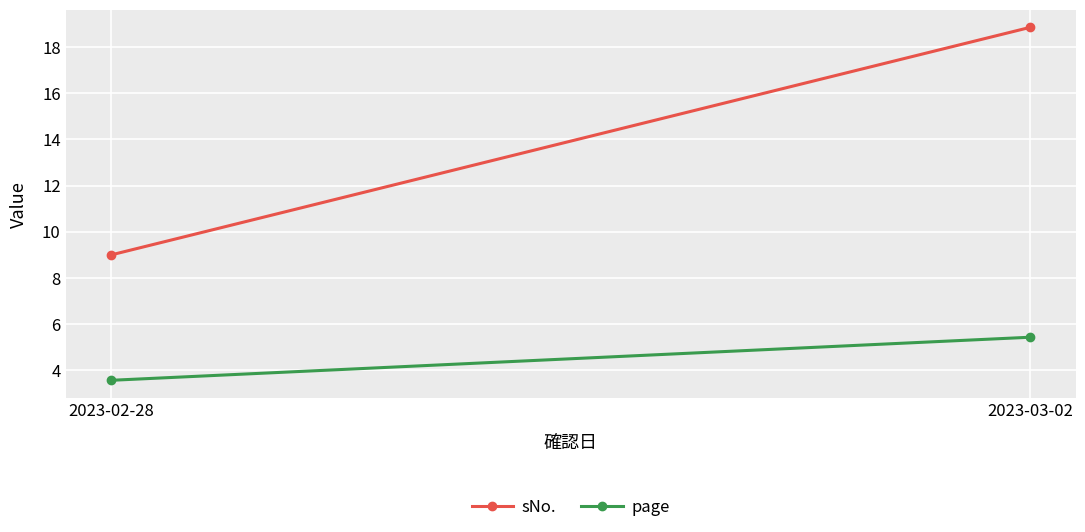

What is the sum of all page values?

9.0